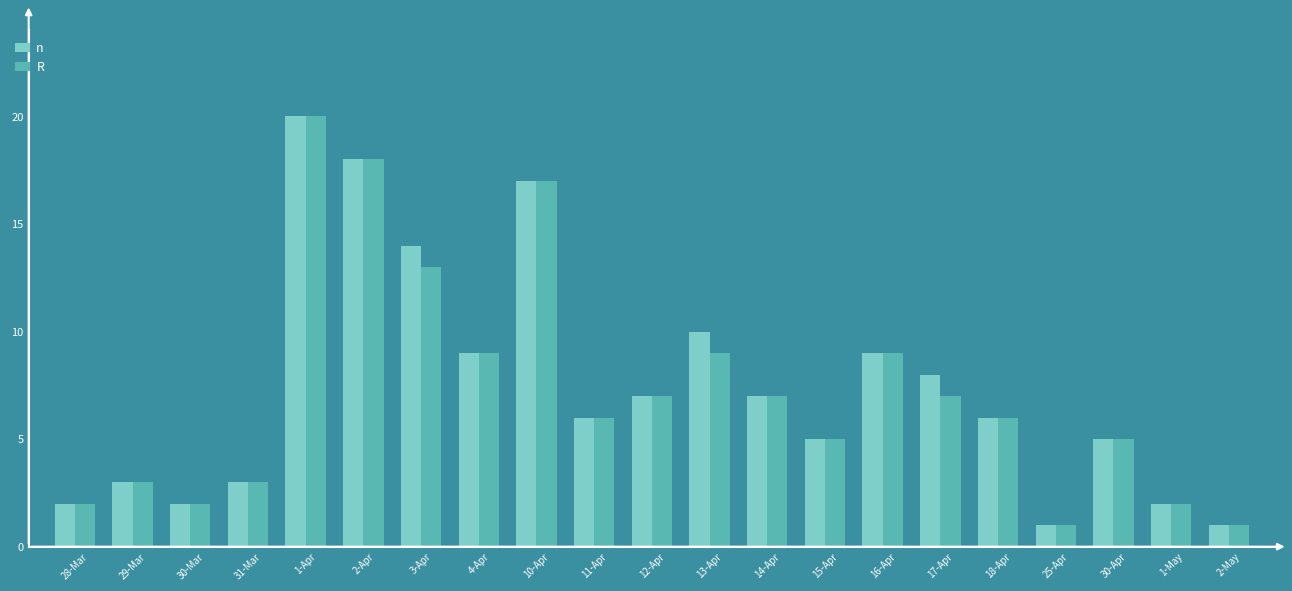

What value does the R series have at 11-Apr?

6